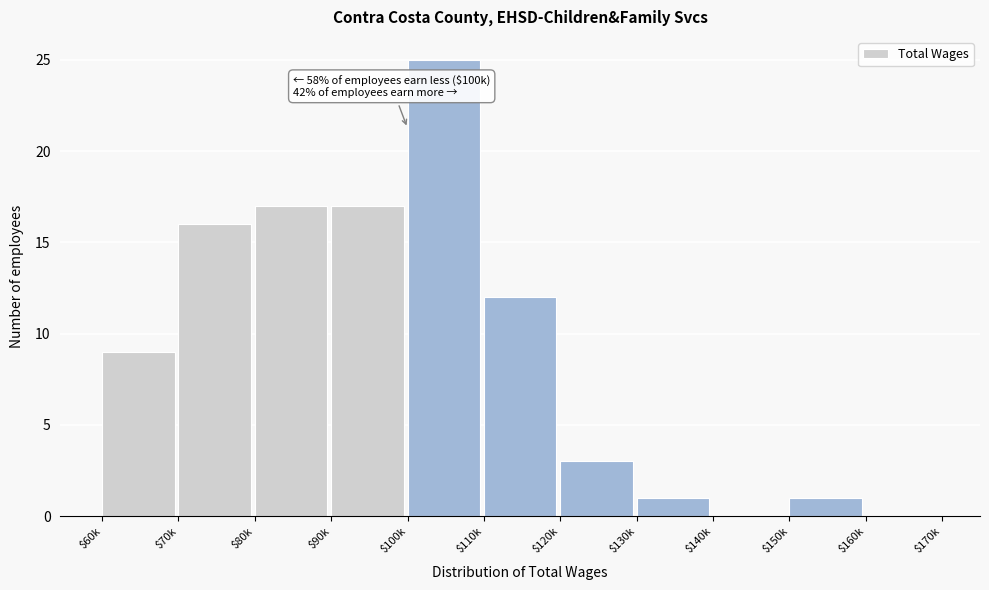

What is the approximate value at $120k, to the nearest 5?

5